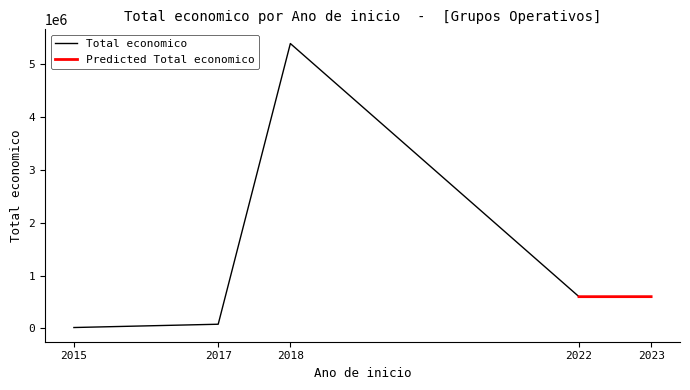

Between 2023 and 2015, which is larger?

2023